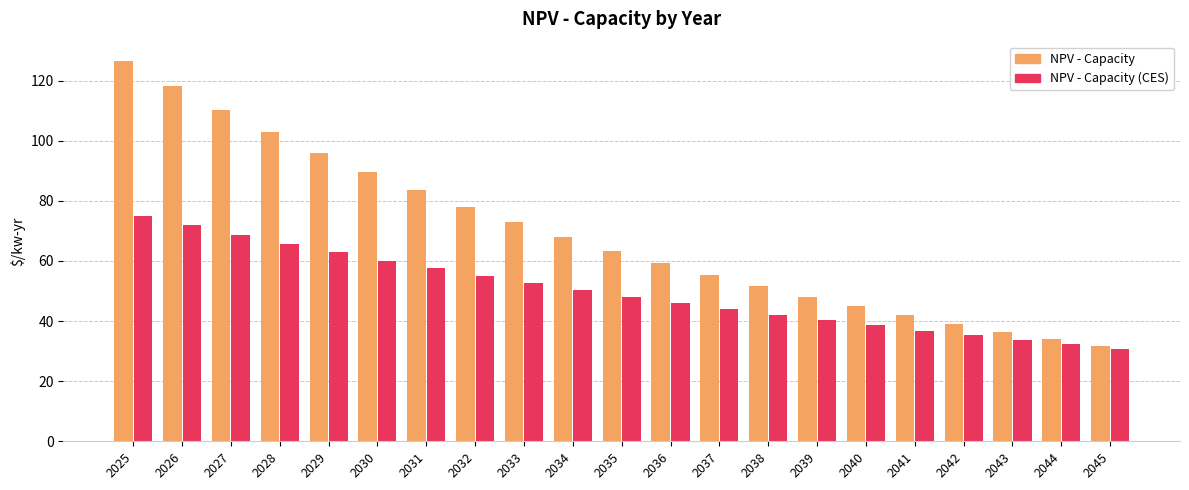

Reading left to right, what are all the values shown in this chart?

NPV - Capacity: 126.6	118.2	110.3	102.9	96.0	89.6	83.6	78.0	72.8	68.0	63.4	59.2	55.2	51.5	48.1	44.9	41.9	39.1	36.5	34.0	31.8
NPV - Capacity (CES): 75.1	71.8	68.7	65.7	62.8	60.1	57.5	55.0	52.6	50.3	48.1	46.0	44.0	42.1	40.3	38.5	36.9	35.3	33.7	32.3	30.9